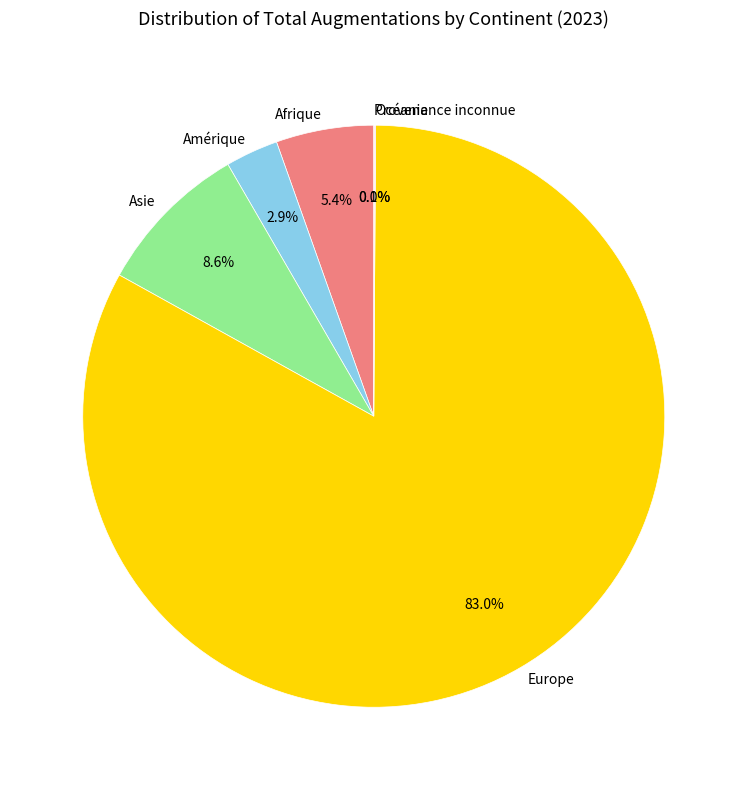

What is the ratio of the value at Amérique to the value at Afrique?

0.5